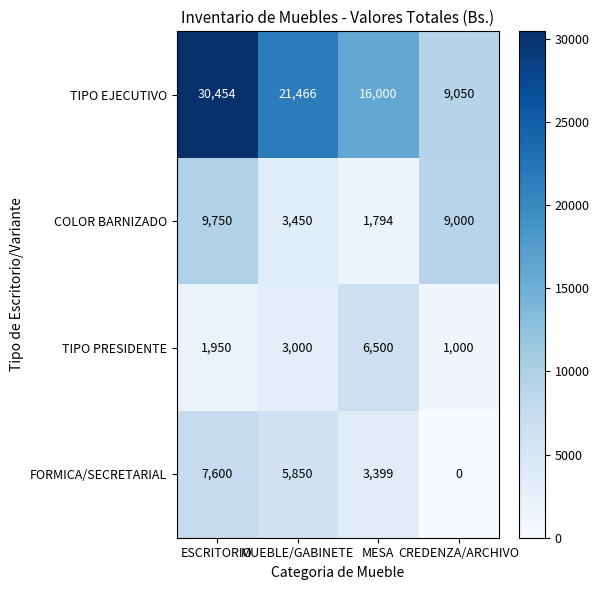

At which category does the chart reach its minimum across all series?

CREDENZA/ARCHIVO